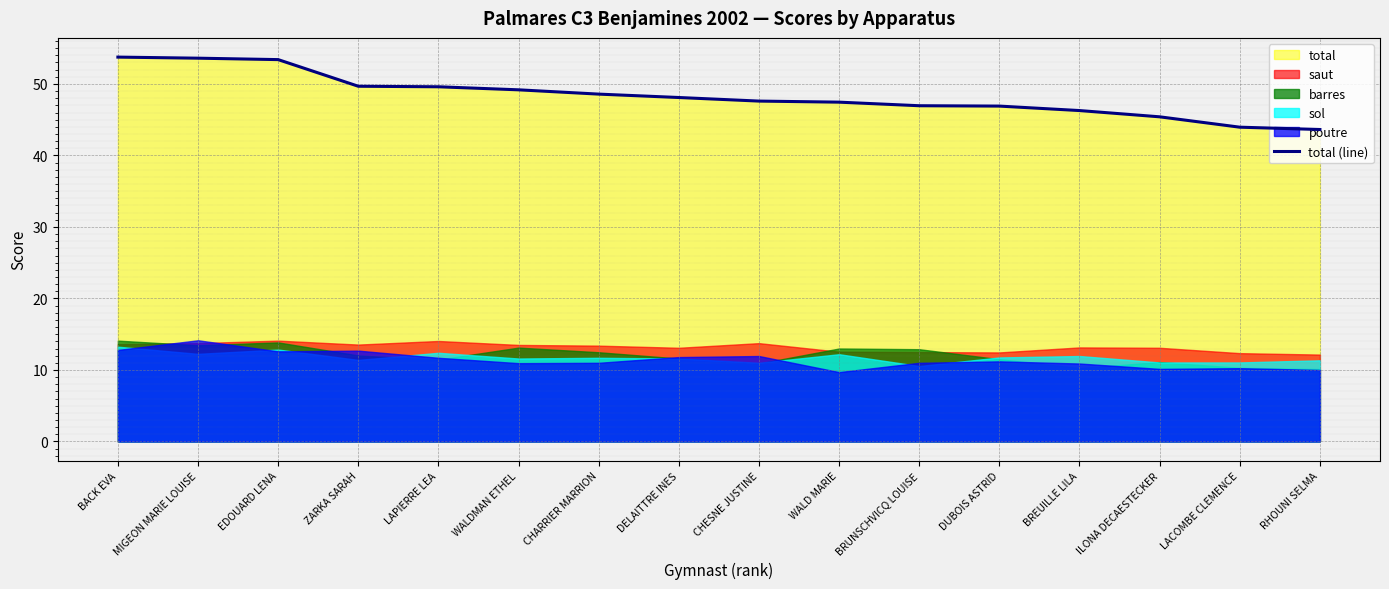

What is the difference between the second highest and minimum values?

10.0